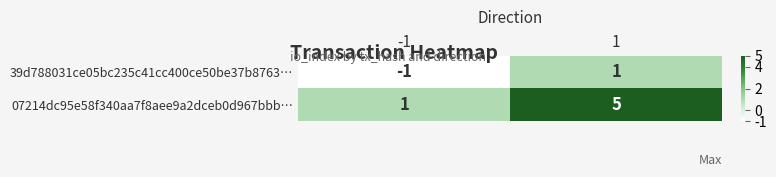

Which series has the largest total across all categories?

07214dc95e58f340aa7f8aee9a2dceb0d967bbb…